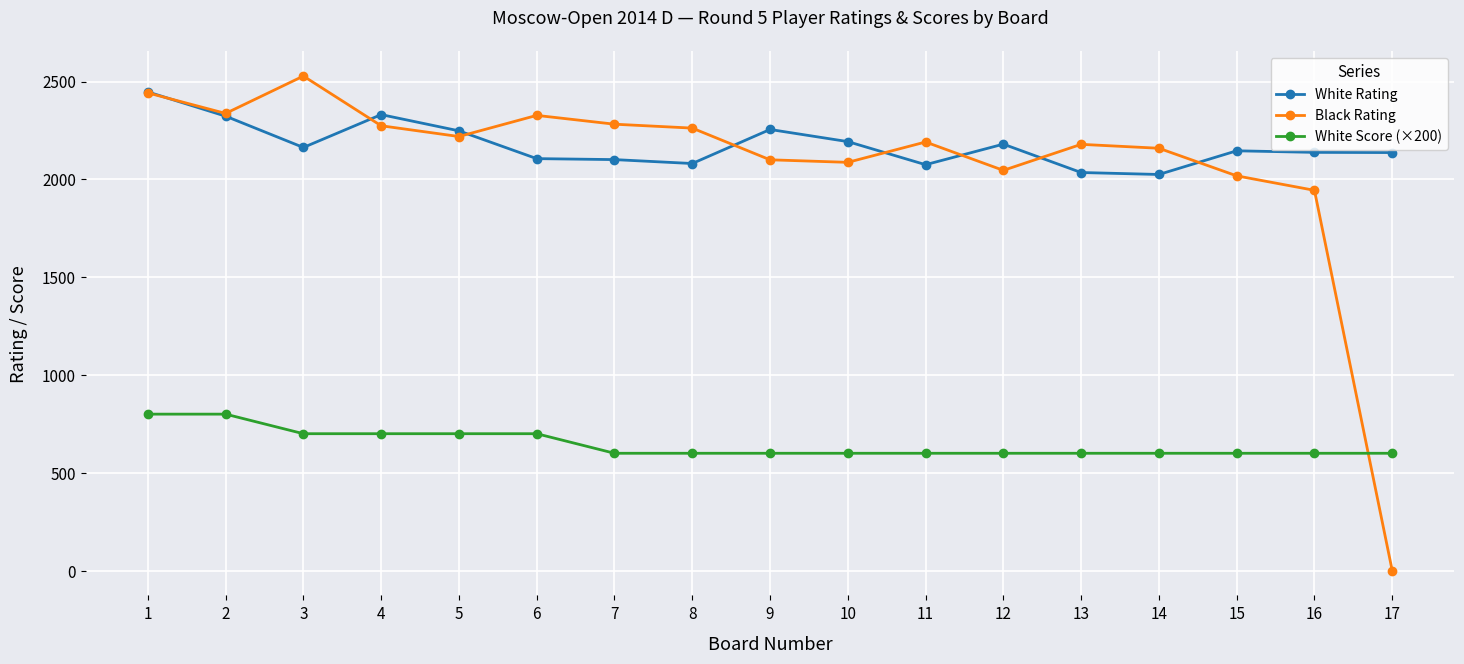

What is the value of the White Score (×200) point at the 15th from the left?

600